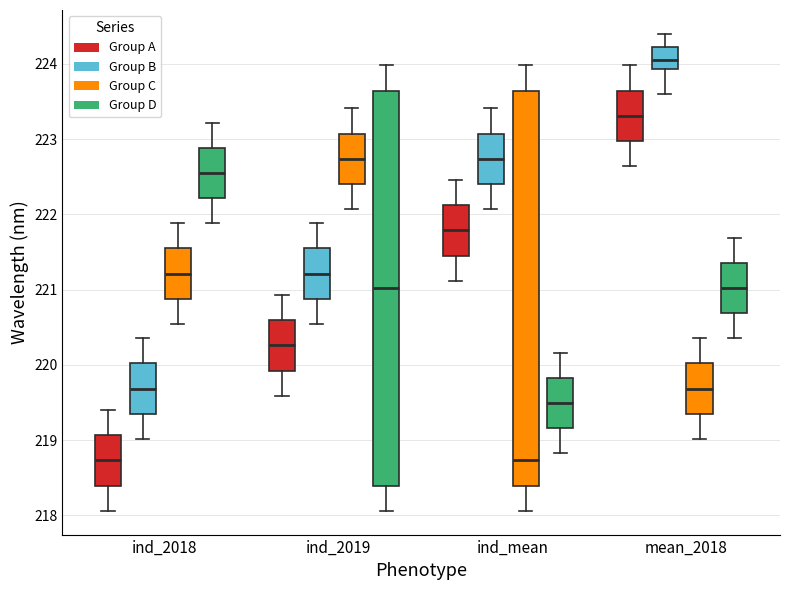

Reading left to right, transcribe this box plot: for each box, give where its median line is, the range the box spans, and where its two whiskers end, as read against the y-axis. The values are not printed on the chart, so give them approximately, as read against the axis.

ind_2018 (Group A): median 218.7, box 218.4 to 219.1, whiskers 218.1 to 219.4
ind_2018 (Group B): median 219.7, box 219.4 to 220.0, whiskers 219.0 to 220.4
ind_2018 (Group C): median 221.2, box 220.9 to 221.5, whiskers 220.5 to 221.9
ind_2018 (Group D): median 222.5, box 222.2 to 222.9, whiskers 221.9 to 223.2
ind_2019 (Group A): median 220.3, box 219.9 to 220.6, whiskers 219.6 to 220.9
ind_2019 (Group B): median 221.2, box 220.9 to 221.5, whiskers 220.5 to 221.9
ind_2019 (Group C): median 222.7, box 222.4 to 223.1, whiskers 222.1 to 223.4
ind_2019 (Group D): median 221.0, box 218.4 to 223.6, whiskers 218.1 to 224.0
ind_mean (Group A): median 221.8, box 221.5 to 222.1, whiskers 221.1 to 222.5
ind_mean (Group B): median 222.7, box 222.4 to 223.1, whiskers 222.1 to 223.4
ind_mean (Group C): median 218.7, box 218.4 to 223.6, whiskers 218.1 to 224.0
ind_mean (Group D): median 219.5, box 219.2 to 219.8, whiskers 218.8 to 220.2
mean_2018 (Group A): median 223.3, box 223.0 to 223.6, whiskers 222.6 to 224.0
mean_2018 (Group B): median 224.1, box 223.9 to 224.2, whiskers 223.6 to 224.4
mean_2018 (Group C): median 219.7, box 219.4 to 220.0, whiskers 219.0 to 220.4
mean_2018 (Group D): median 221.0, box 220.7 to 221.4, whiskers 220.4 to 221.7